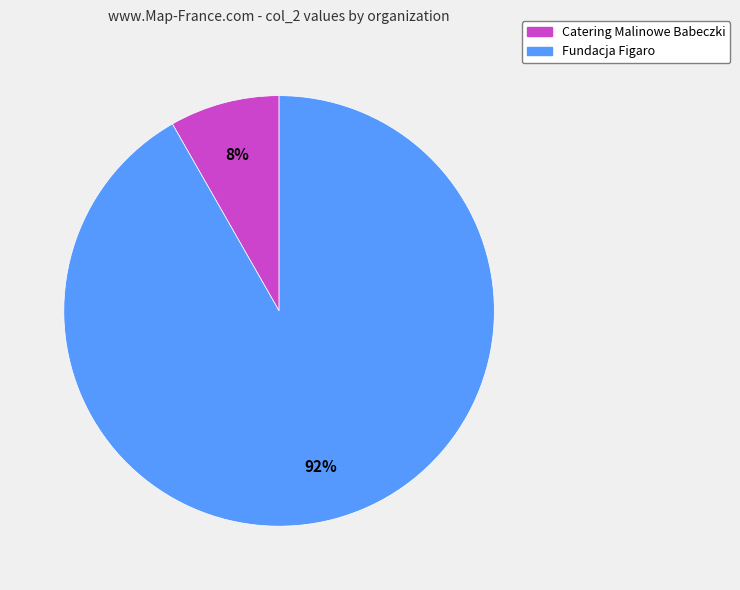

Which category has the biggest portion of the pie?

Fundacja Figaro